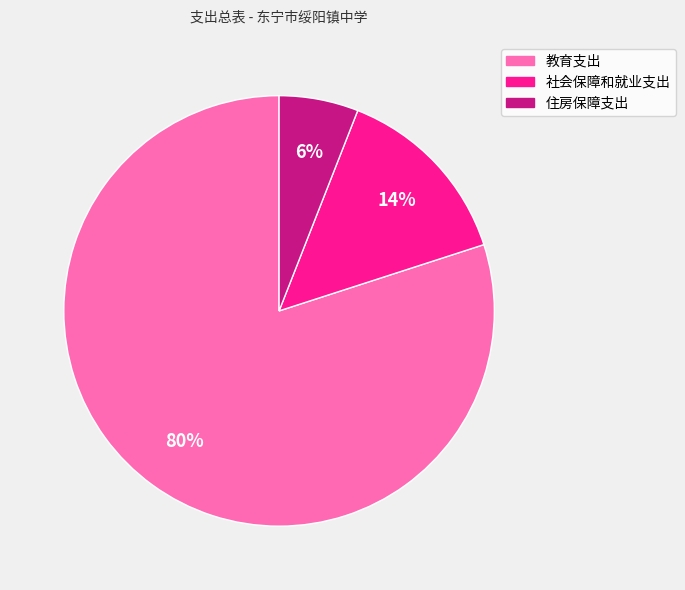

Count the number of slices in the pie.

3